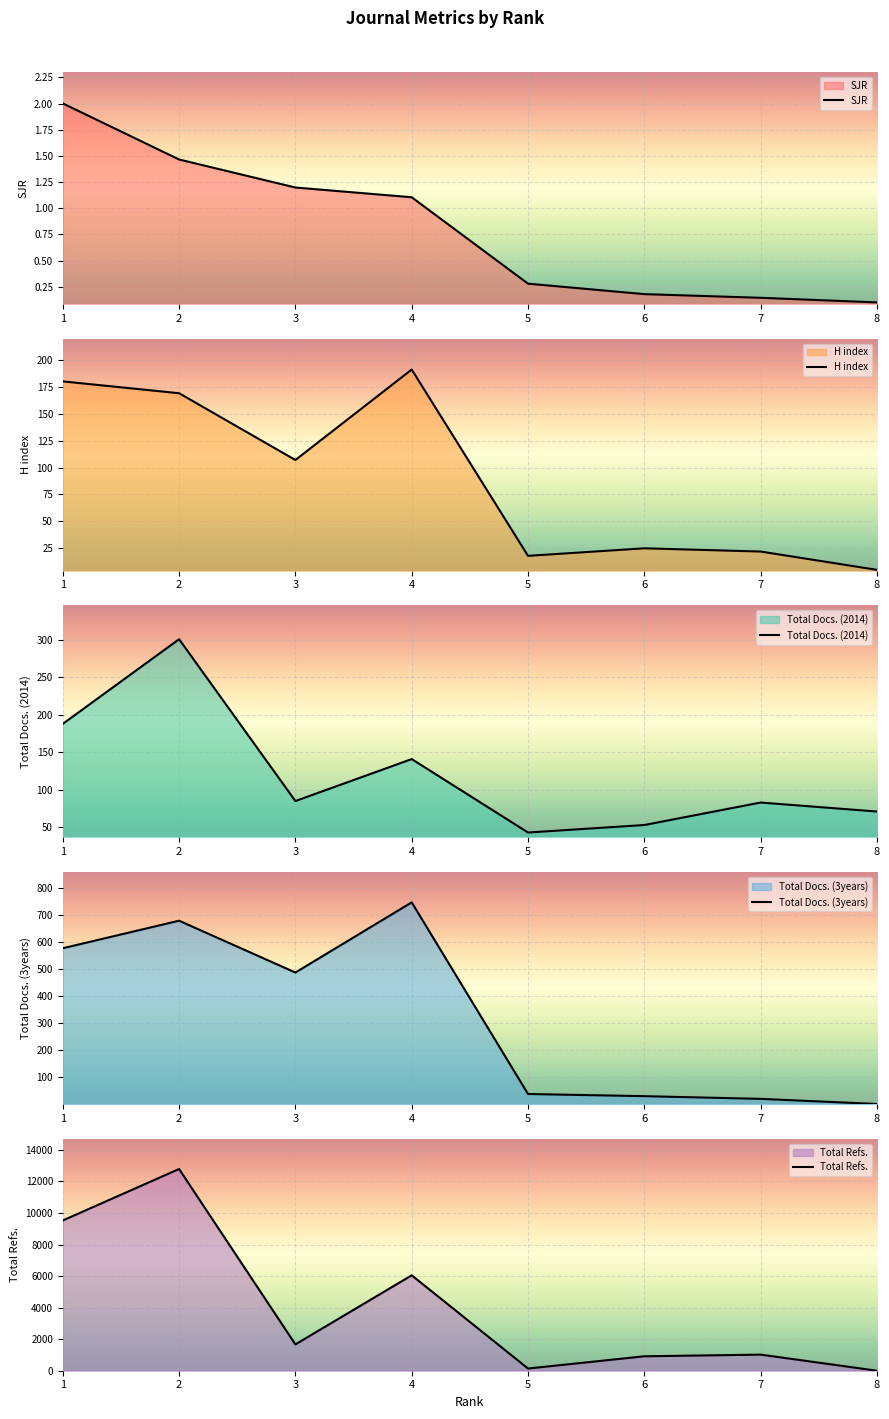

What is the approximate value of Total Docs. (2014) at 6?

53